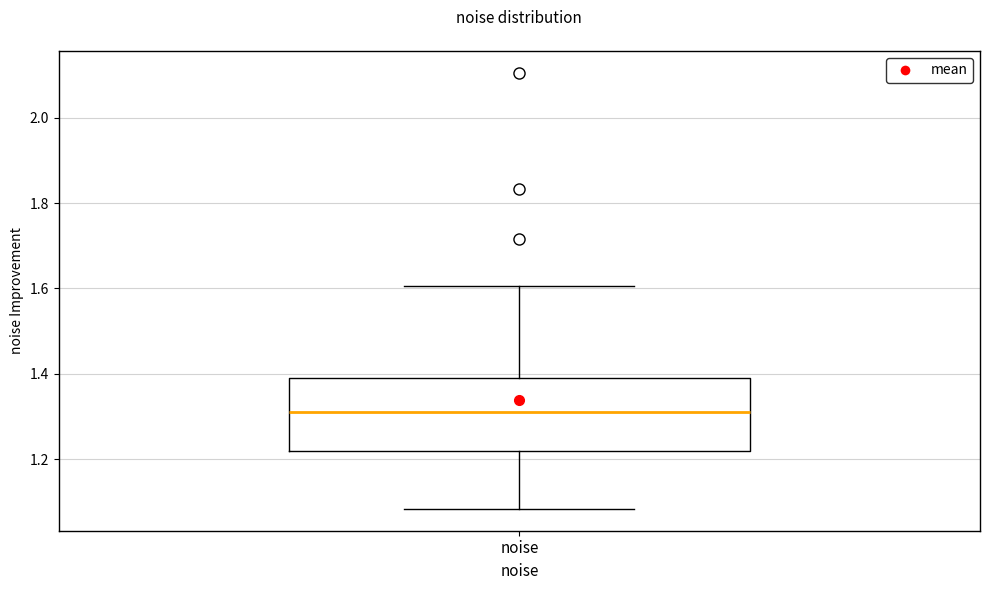

Where is the upper edge of the box for noise on the y-axis? The values are not printed on the chart, so give them approximately, as read against the axis.

1.38